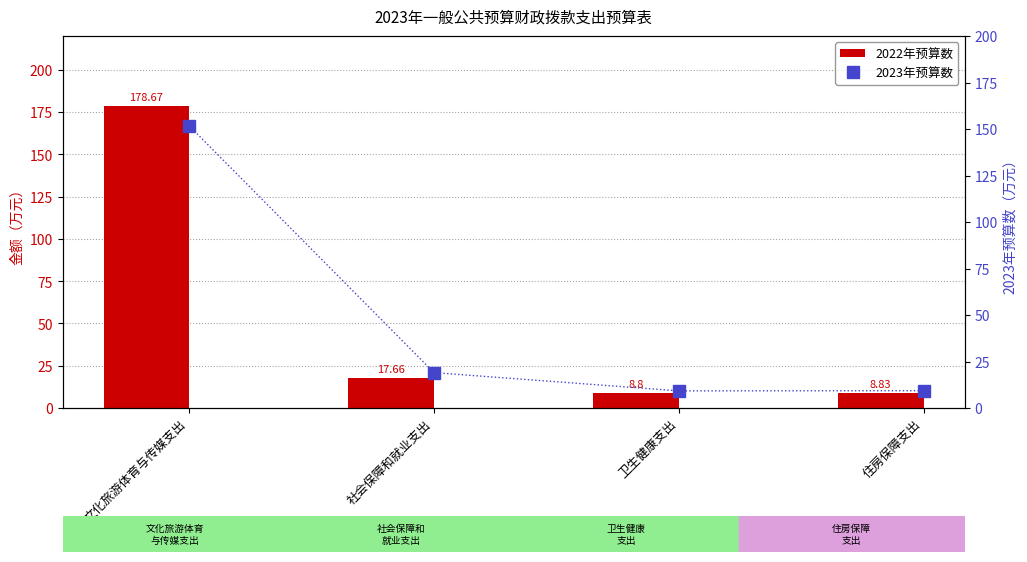

Read the 2022年预算数 value at 文化旅游体育与传媒支出.

178.7